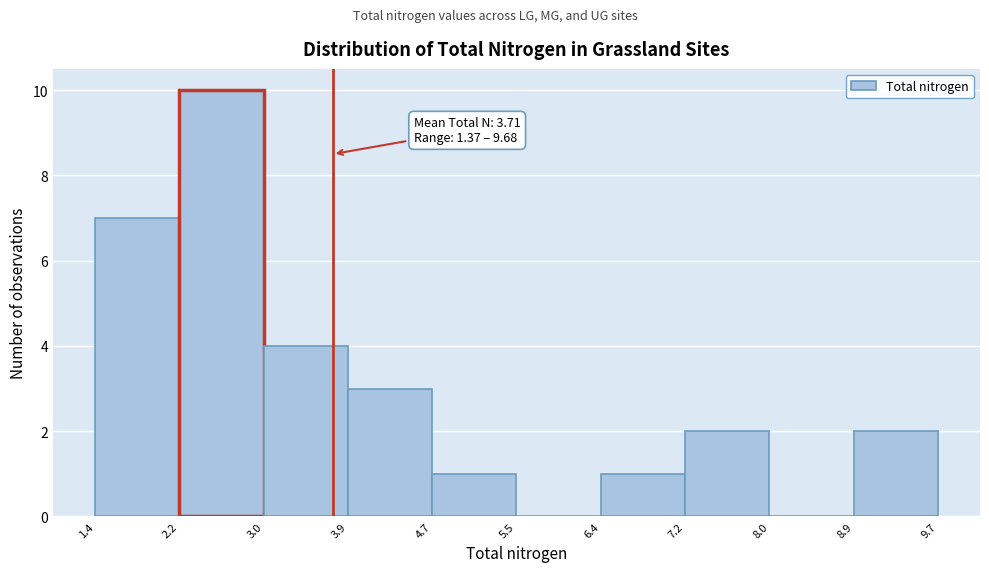

Over which range of the x-axis is the bar tallest?

2.2 to 3.0